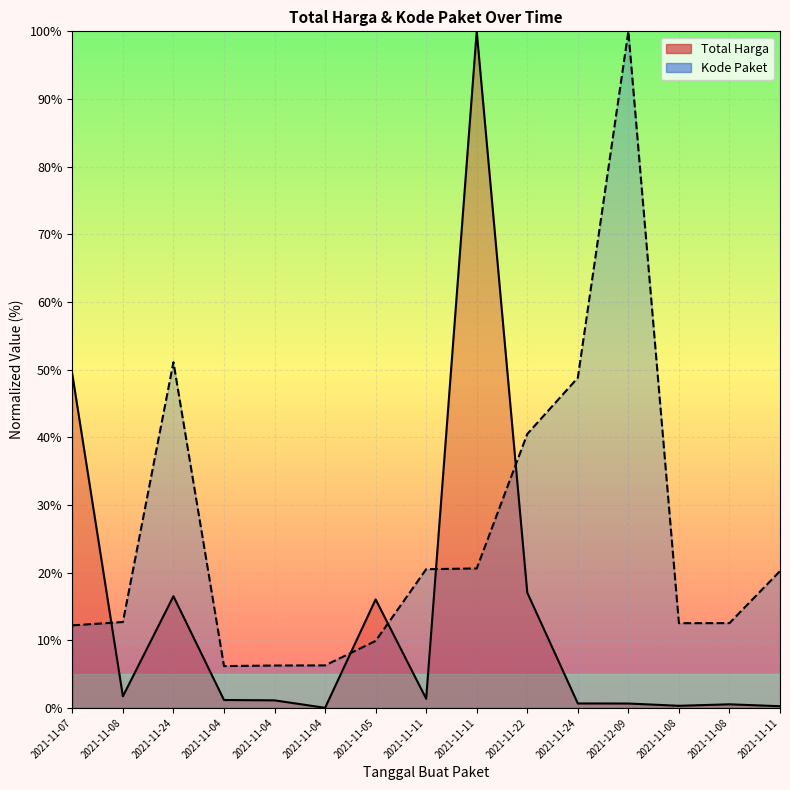

Which series changed the most between 2021-11-04 and 2021-11-08?

Kode Paket